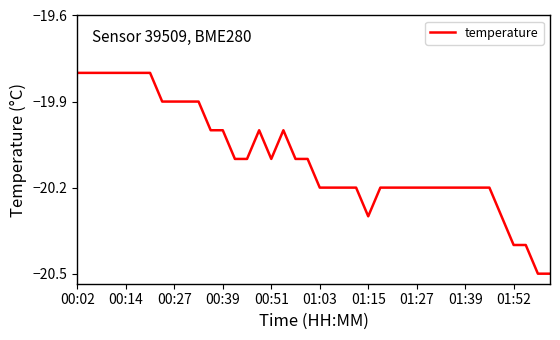

What is the smallest value displayed?

-20.5